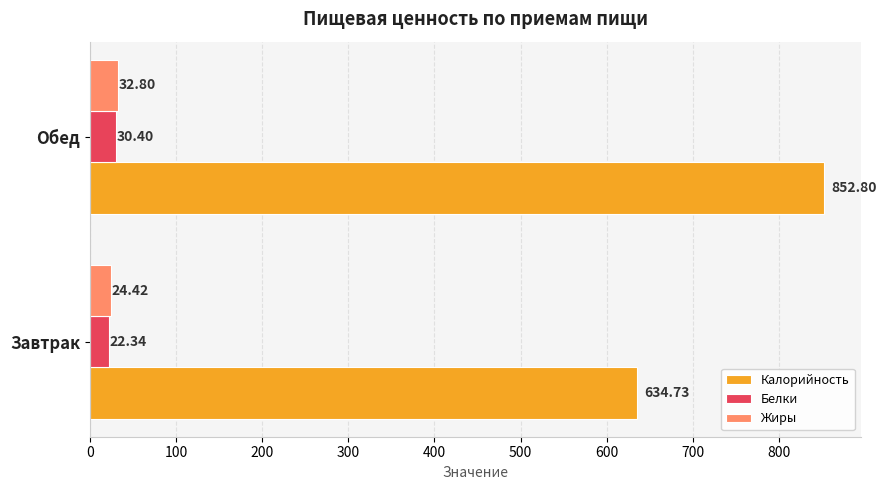

What is the sum of the Жиры values at Обед and Завтрак?

57.2